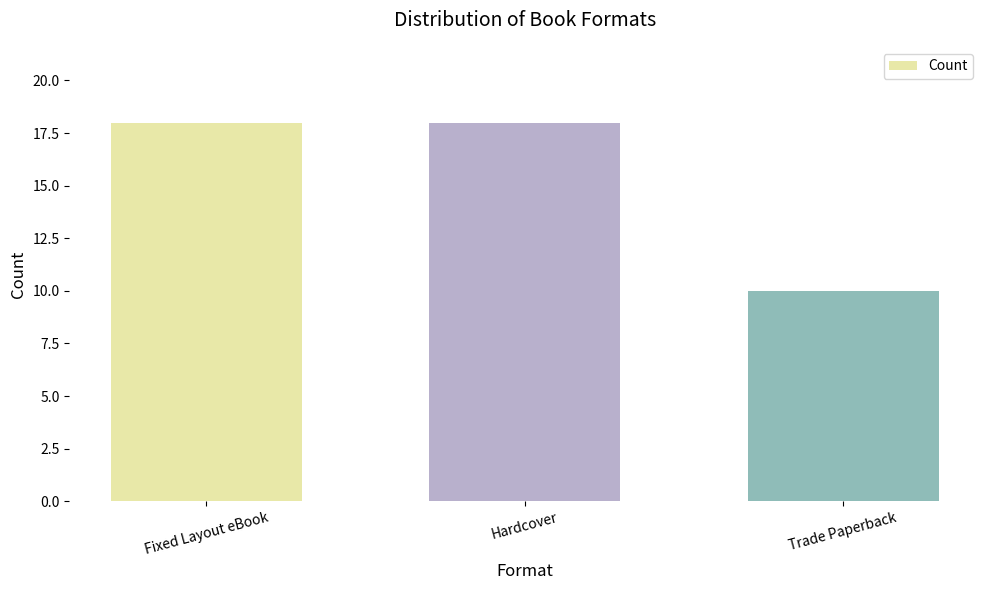

How many values are below 18?

1